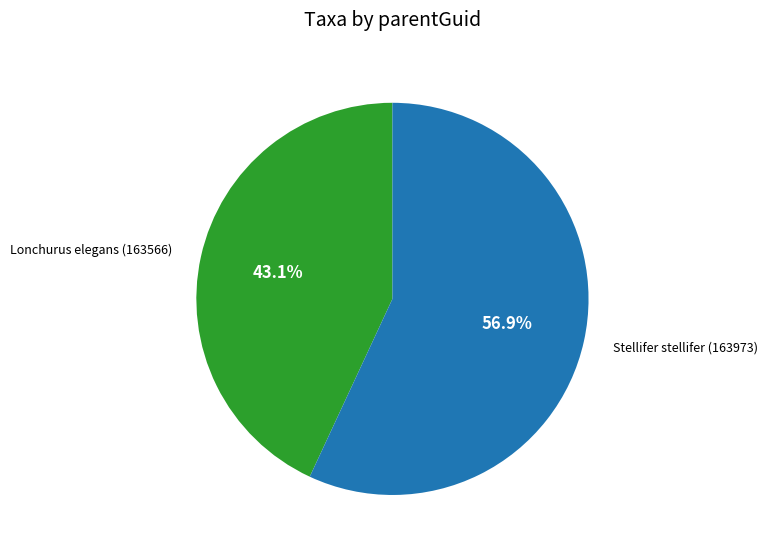

To the nearest percent, what is the average slice percentage?

50%